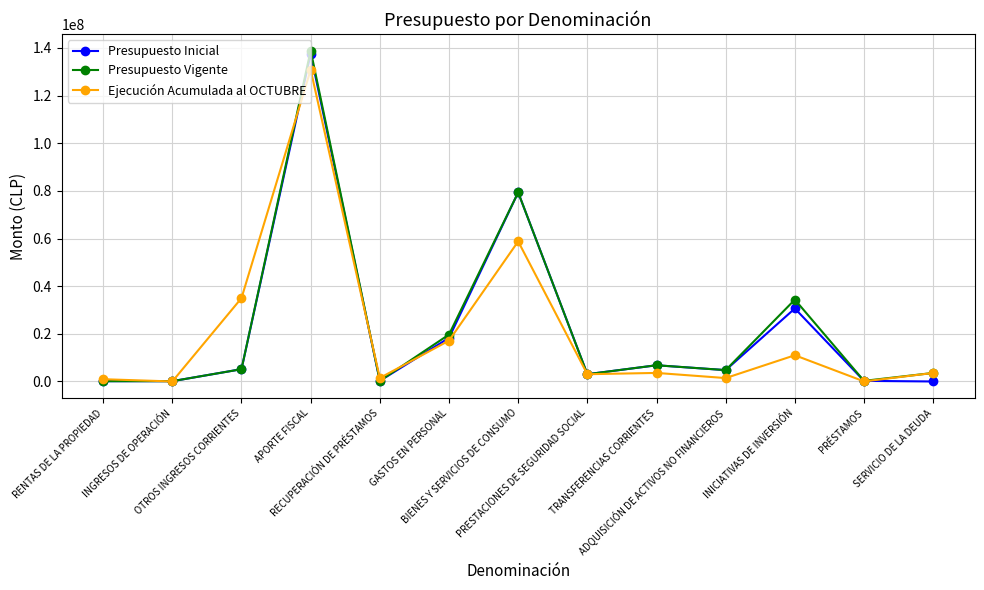

What is the total value across all series at INICIATIVAS DE INVERSIÓN?

75999376